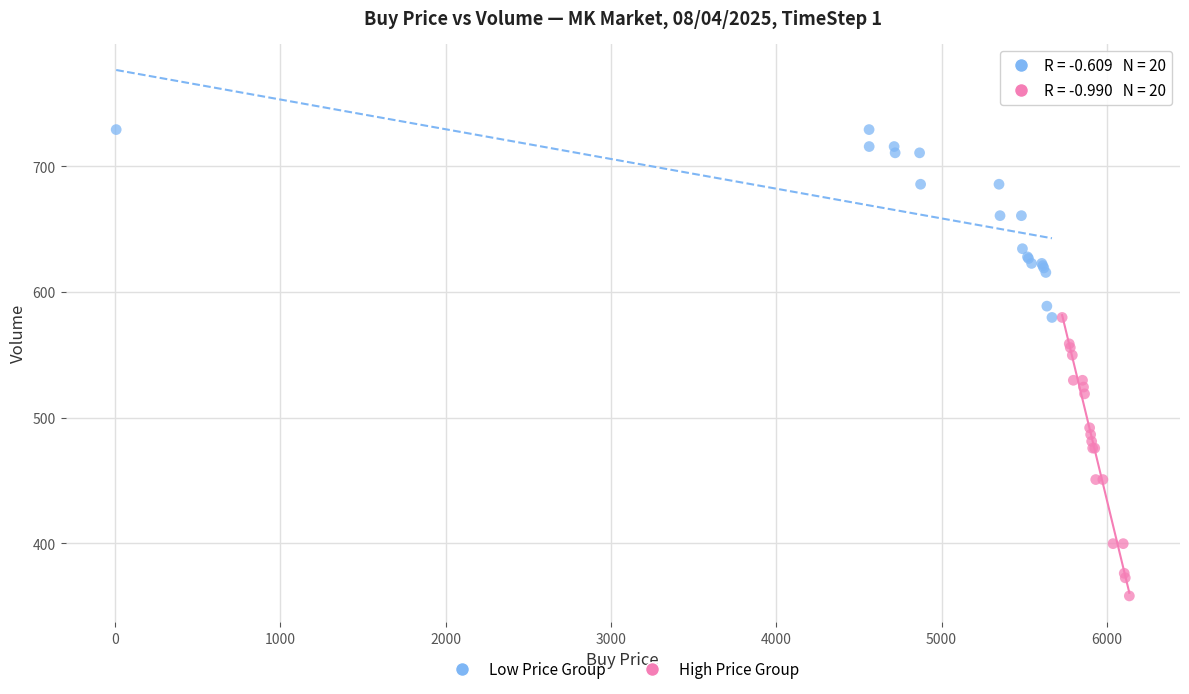

Which series reaches the minimum Y coordinate?

High Price Group